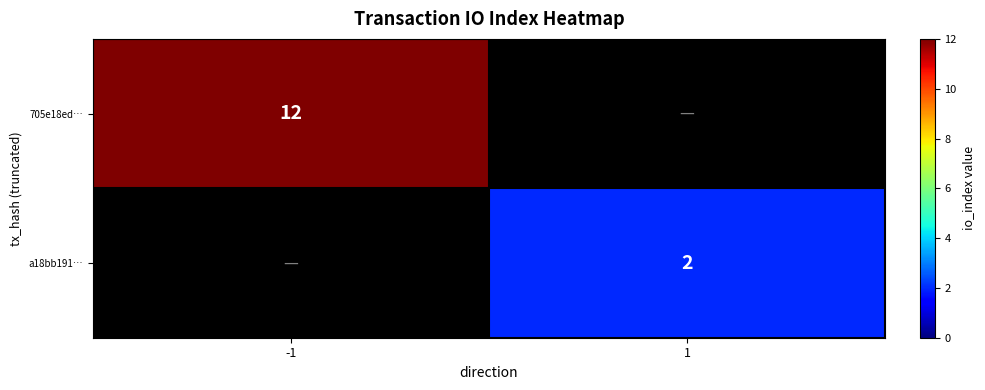

True or false: 705e18ed… has a value of 19 at -1.

False